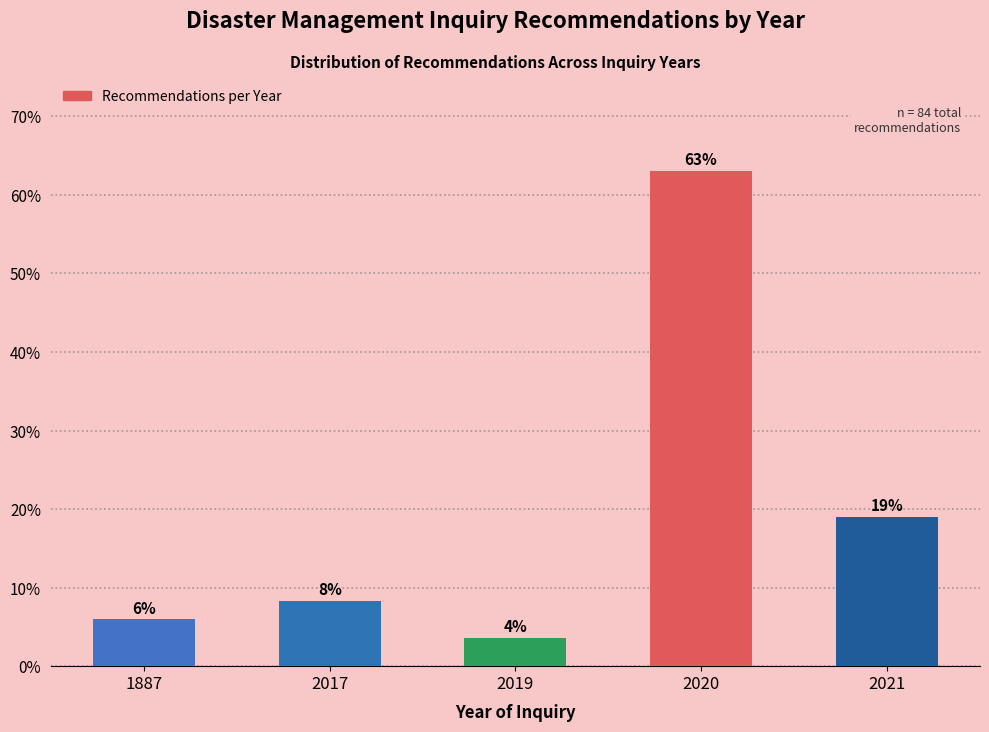

What is the value of the 4th bar from the left?

63.1